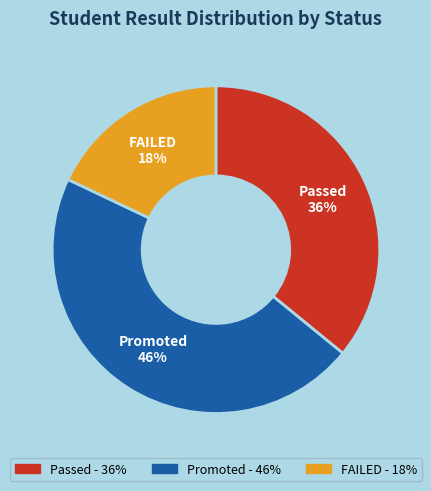

Do FAILED and Promoted together represent more than half of the pie?

Yes